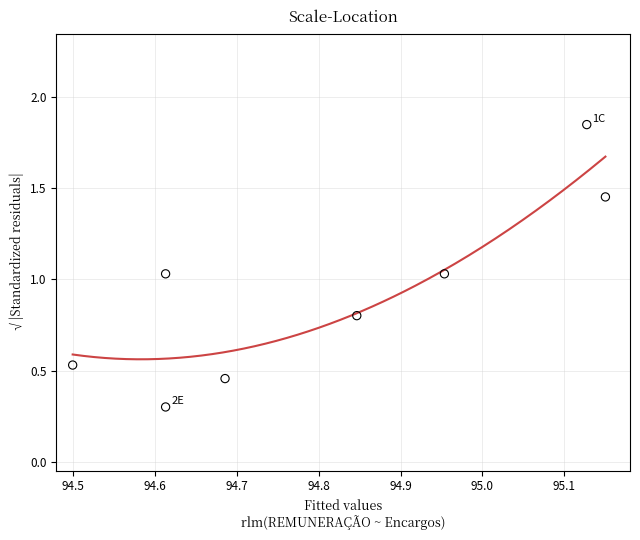

What is the average X value?

94.8